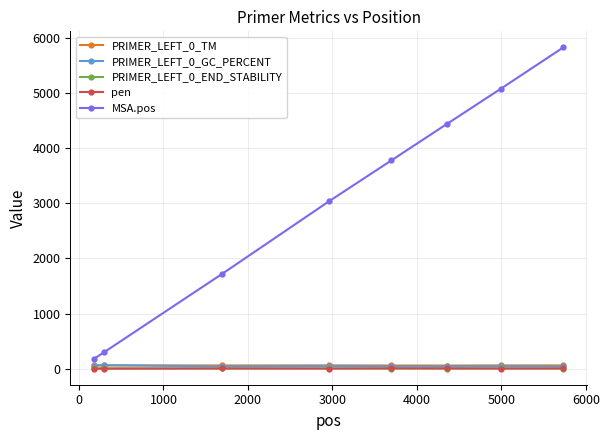

What is the greatest value displayed?

5830.0